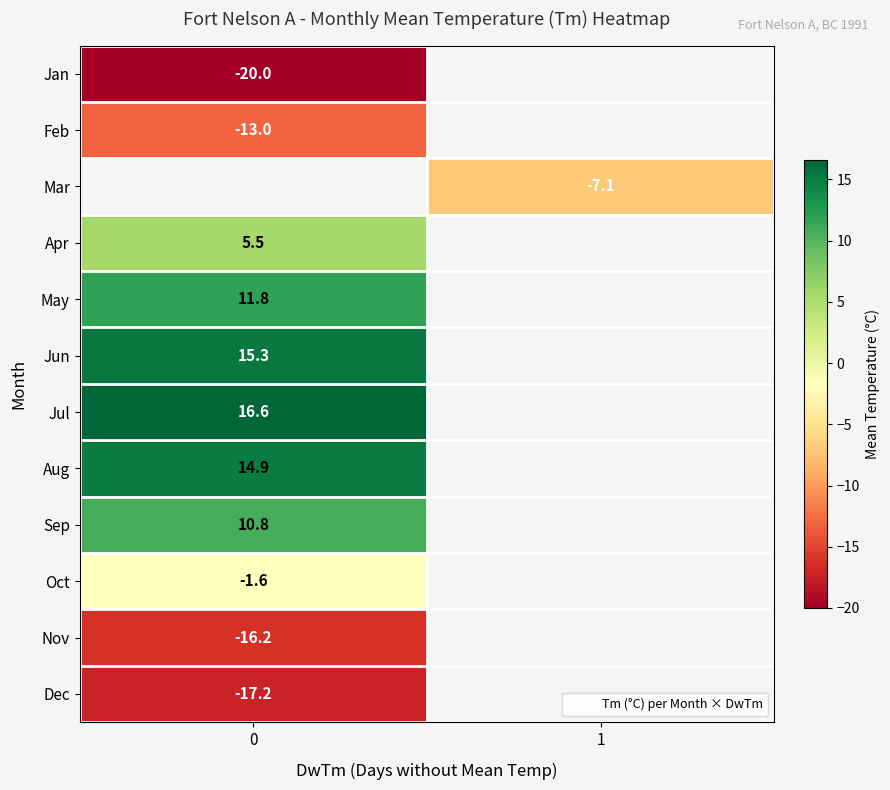

Rank the categories by row_10 value from highest to lowest.

0, 1